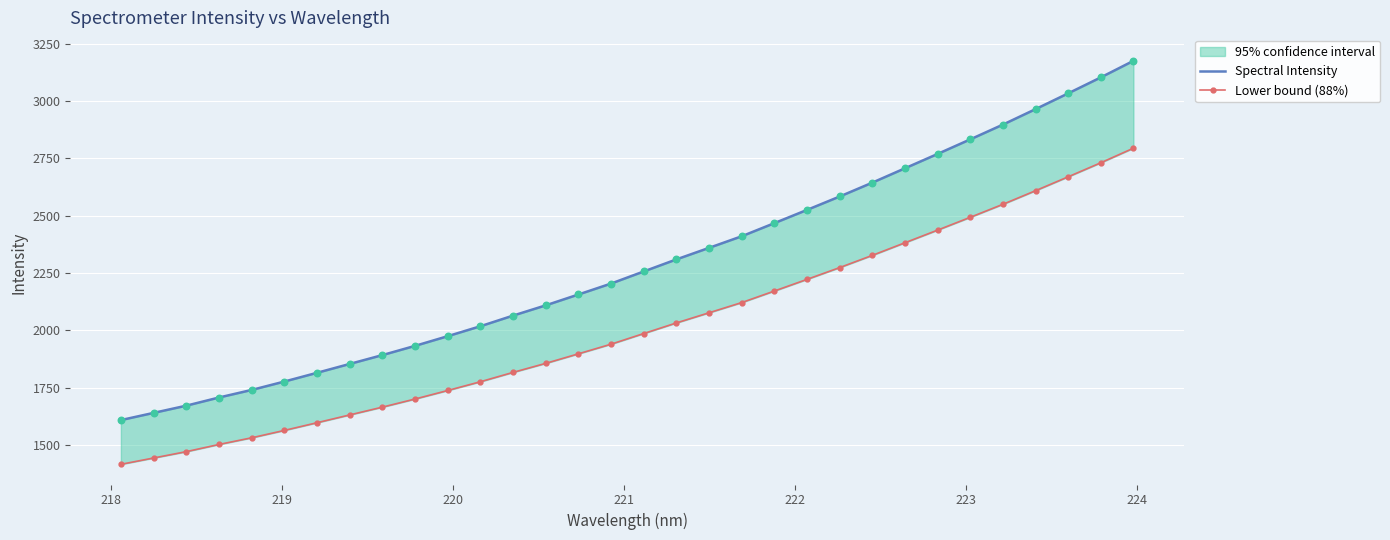

Which series contains the lowest Y value?

Lower bound (88%)